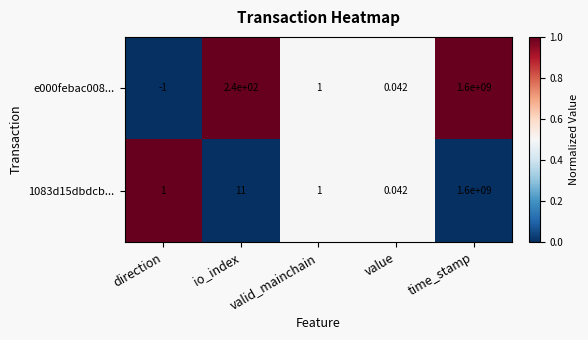

Rank the series by their average value, from lowest to highest.

1083d15dbdcb..., e000febac008...